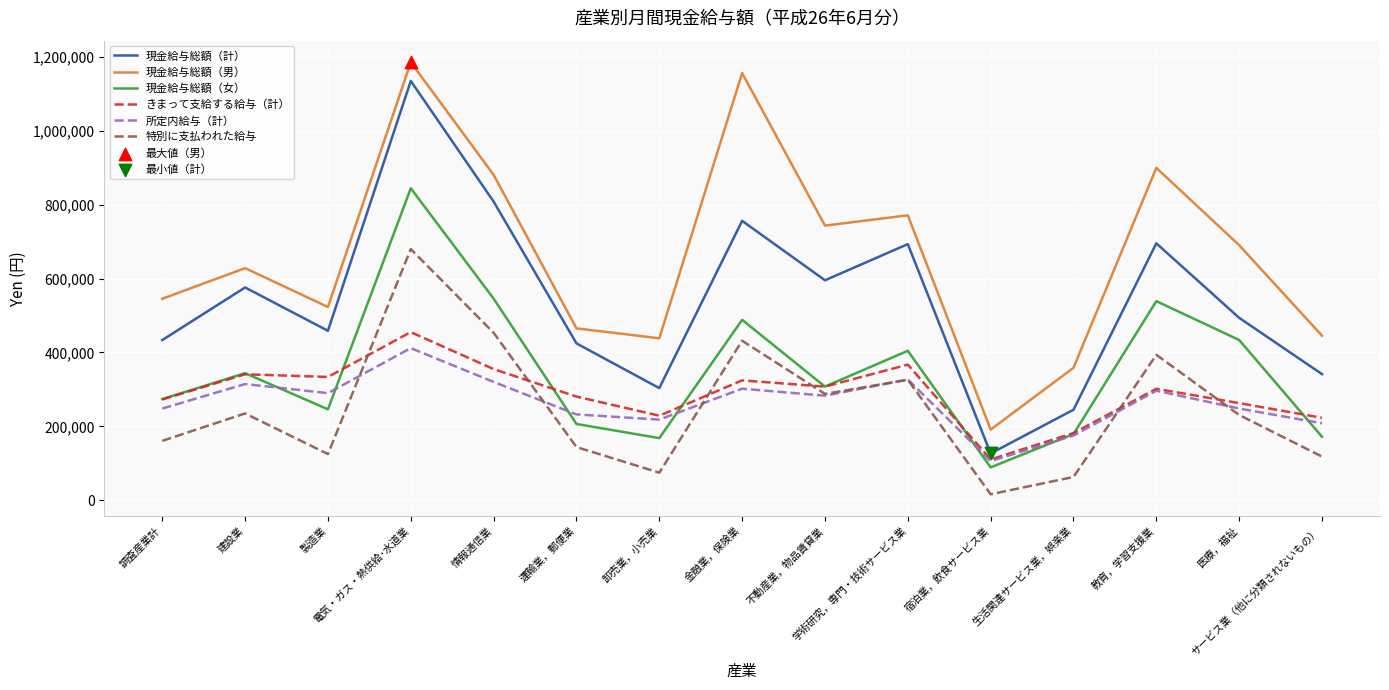

What is the total value across all series at 教育，学習支援業?

3125703